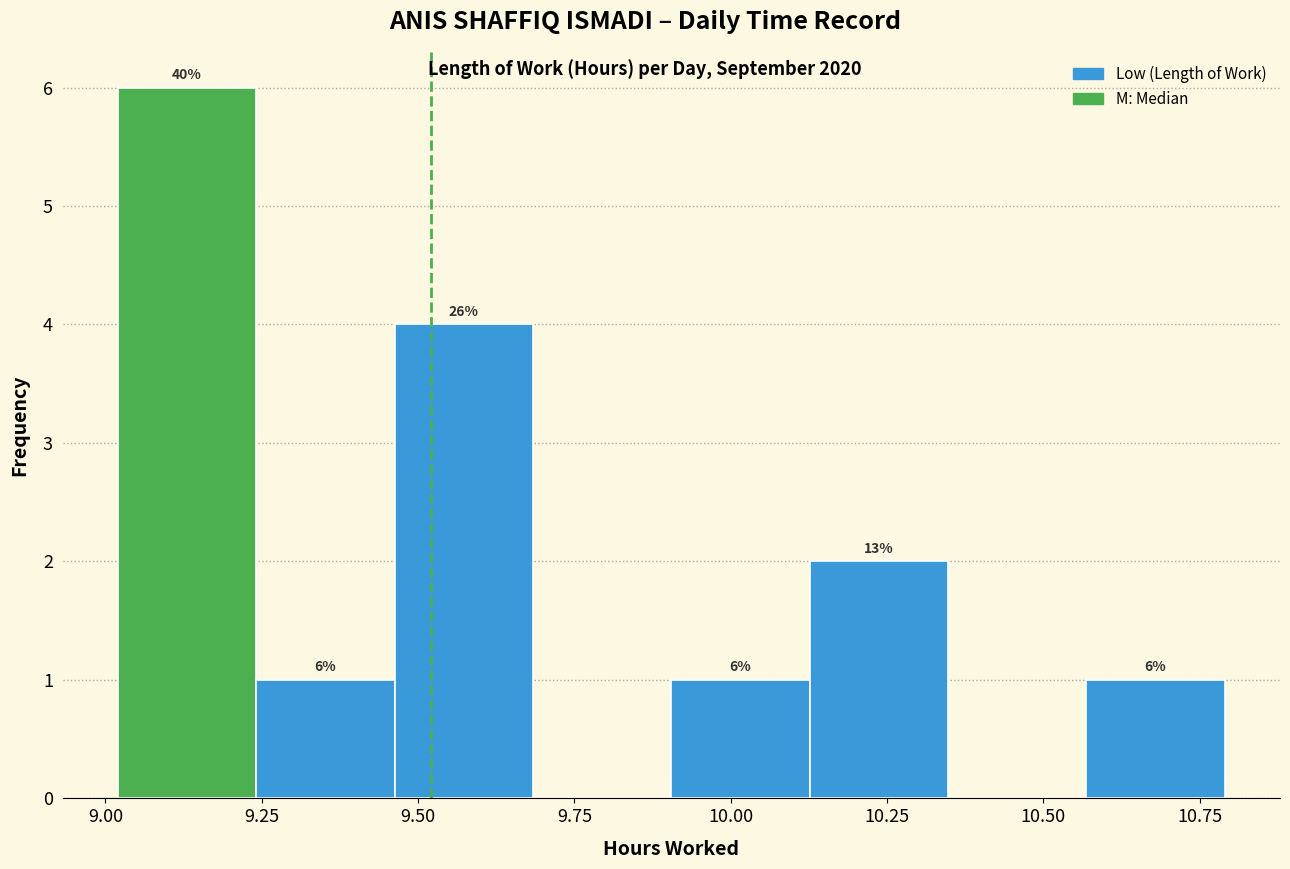

Over which range of the x-axis is the bar tallest?

9.00 to 9.25